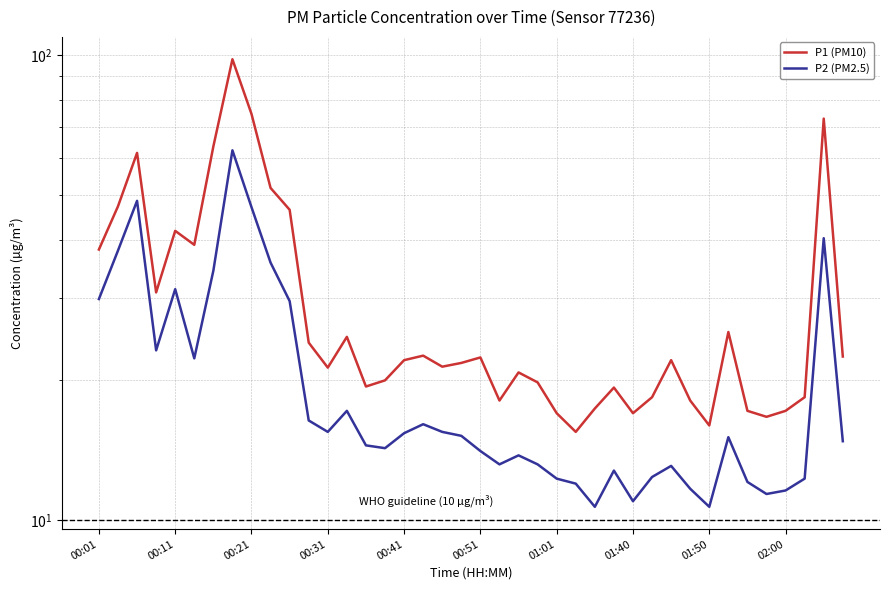

Between 21 and 38, which series saw the biggest shift?

P1 (PM10)